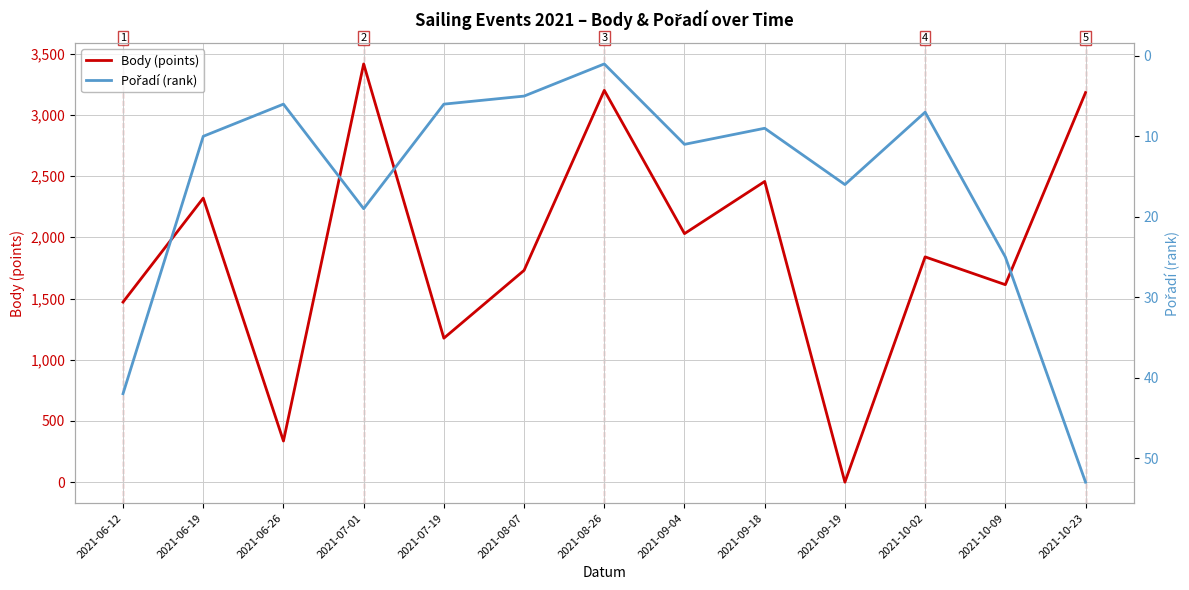

True or false: Body (points) has more than 0 interior local peaks.

True